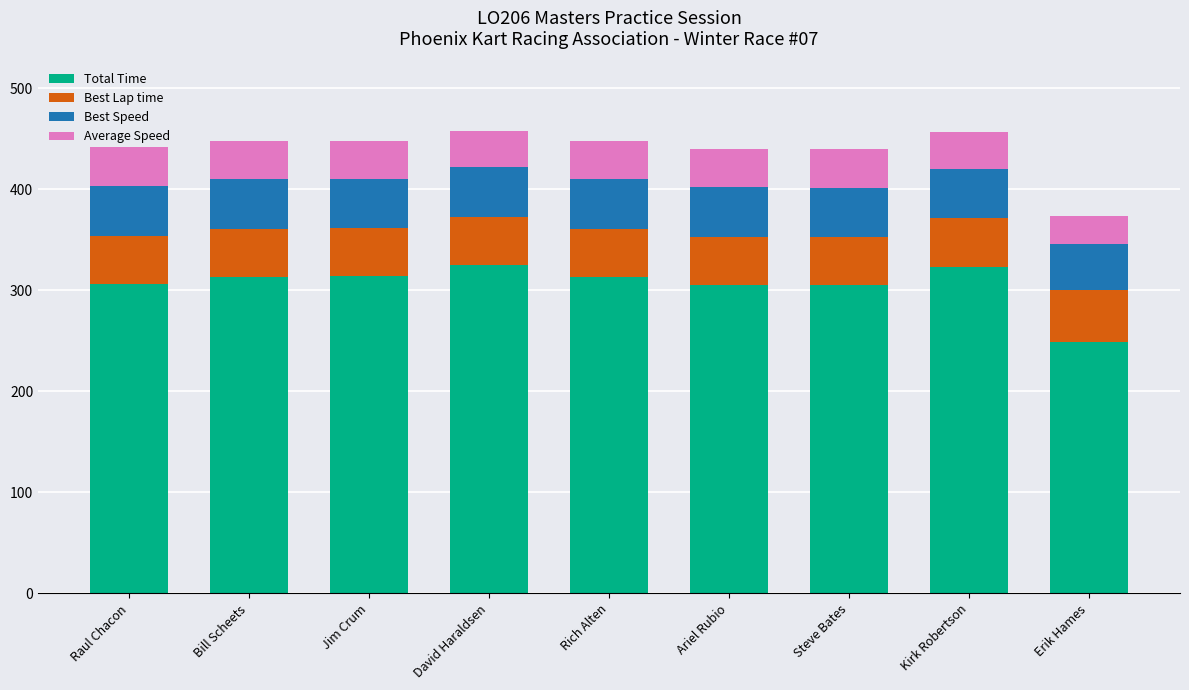

The value of Total Time at Bill Scheets is 438.8. True or false?

False